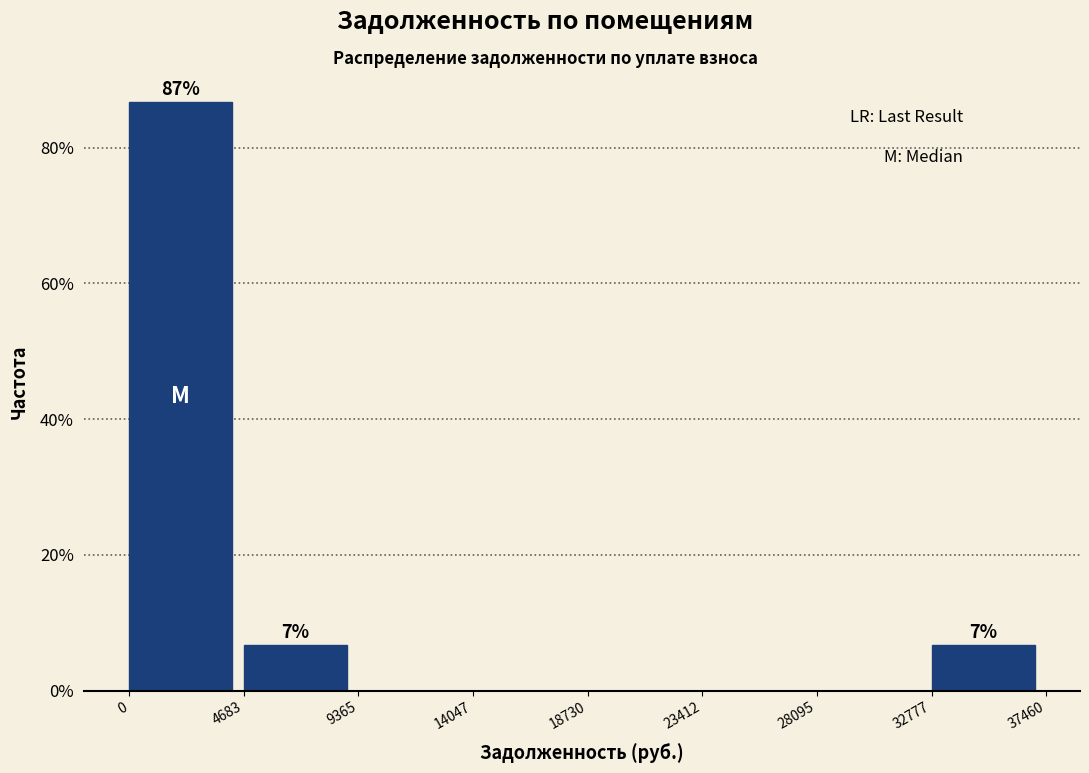

Over which range of the x-axis is the bar tallest?

0 to 4683